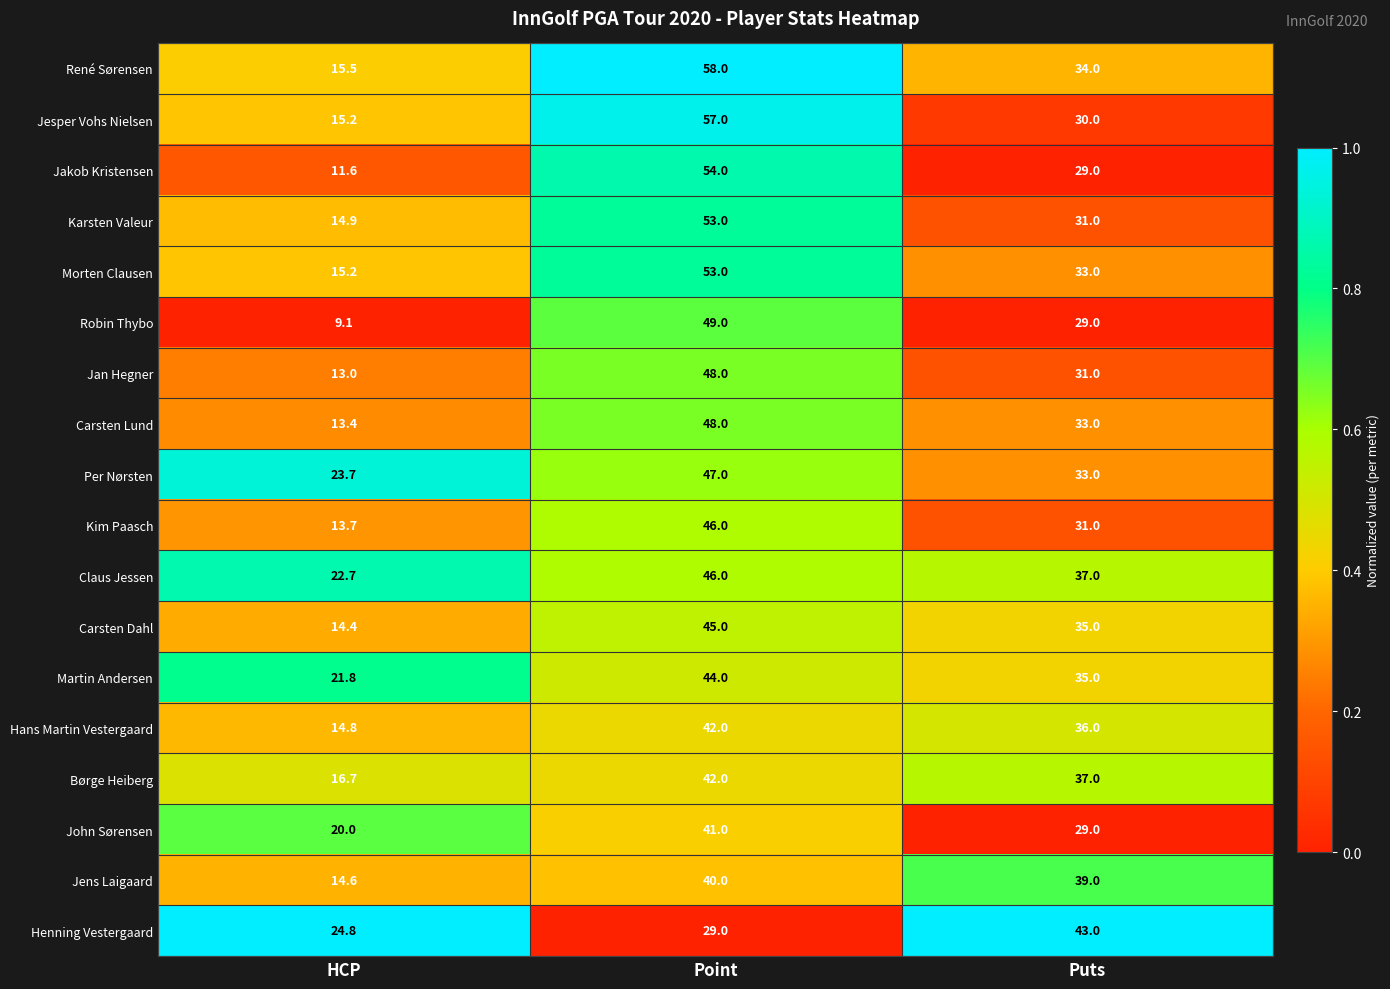

How many John Sørensen values are between 20 and 41?

3